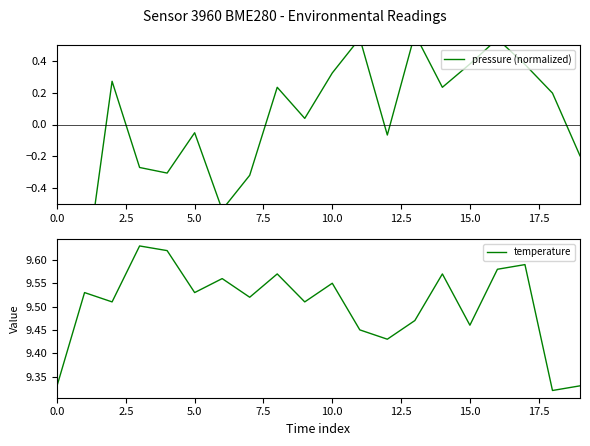

What is the average value of the temperature series?

9.5